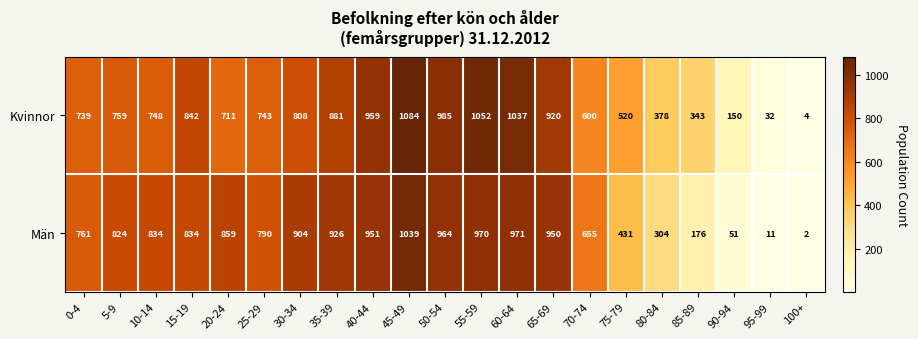

What is the difference between the highest and lowest values at 35-39?

45